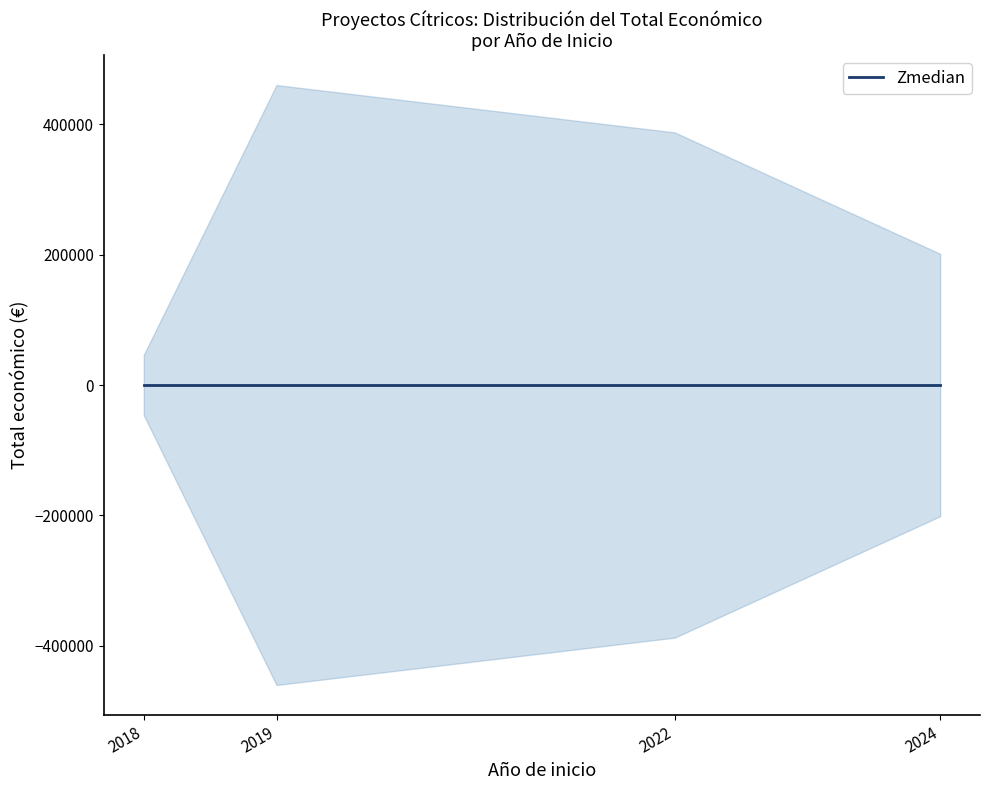

At which label does the data first exceed 393300?

2019